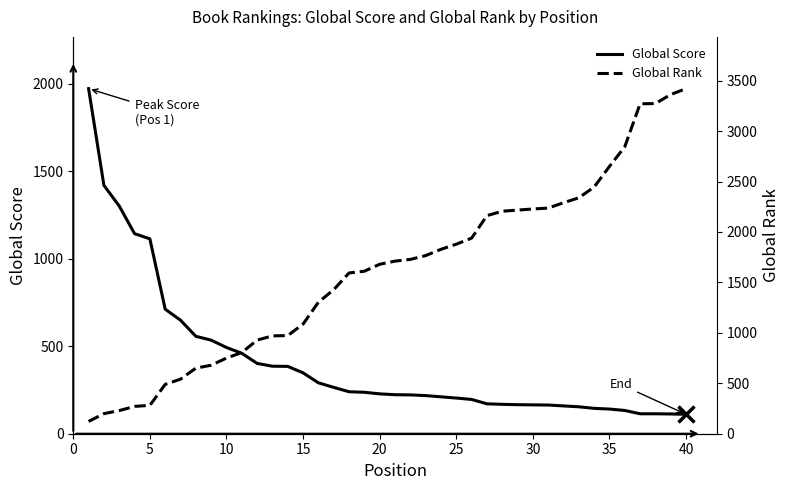

What is the maximum value for Global Score?

1973